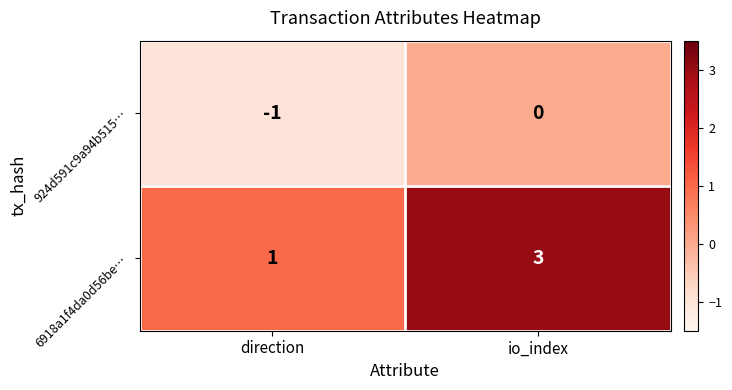

The value of 924d591c9a94b515… at direction is -2. True or false?

False